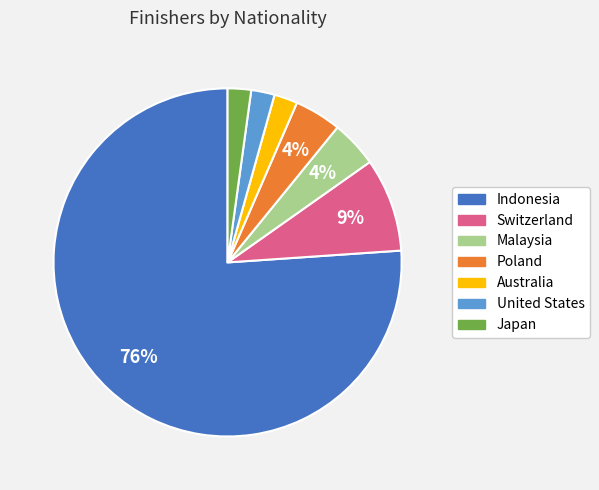

To the nearest percent, what is the average slice percentage?

14%